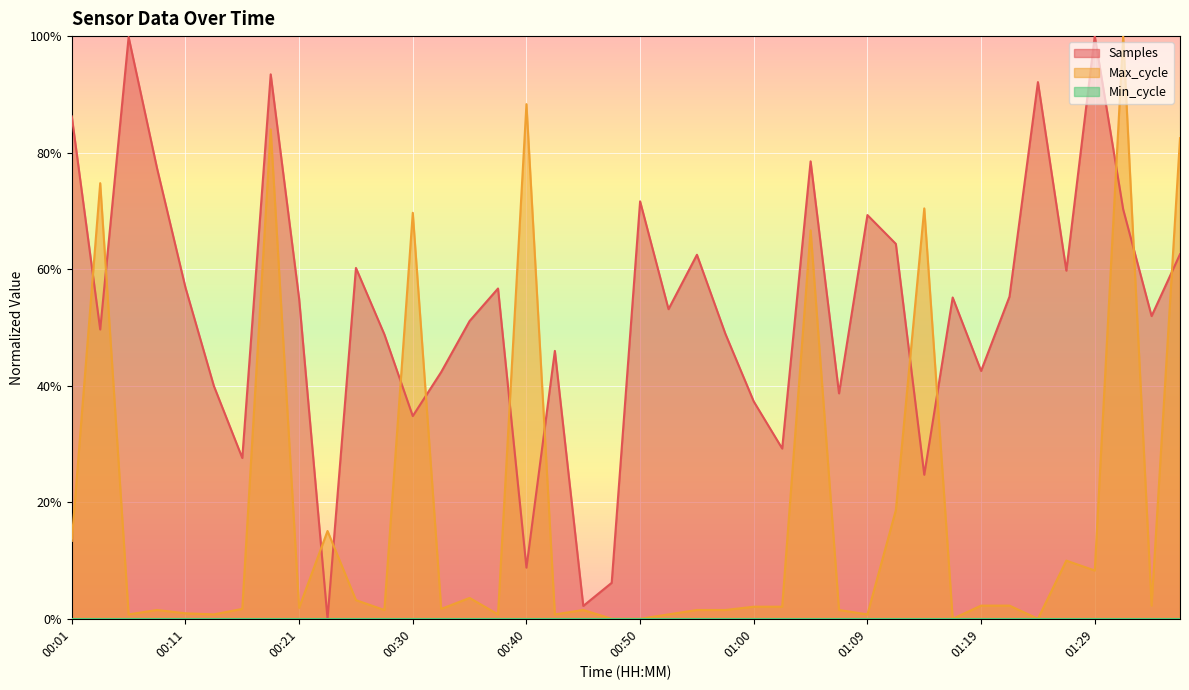

Does the chart display data point markers on the line(s)?

No